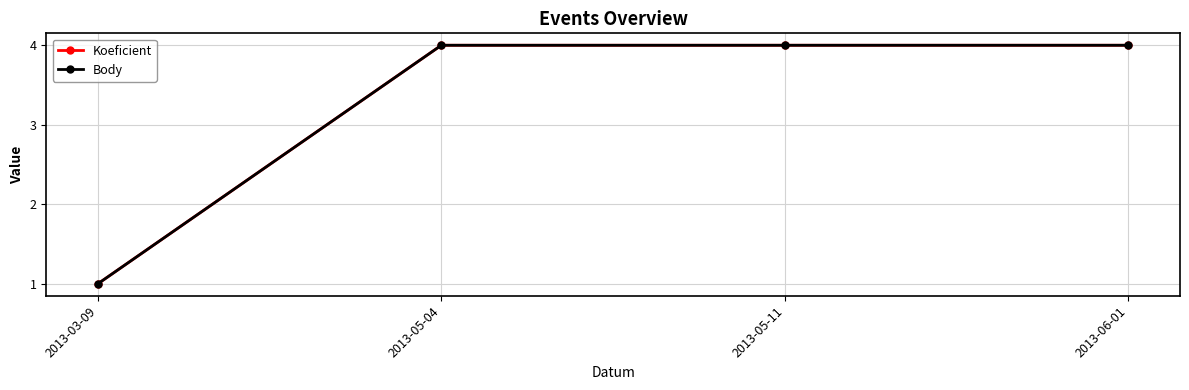

Does the chart have visible grid lines?

Yes